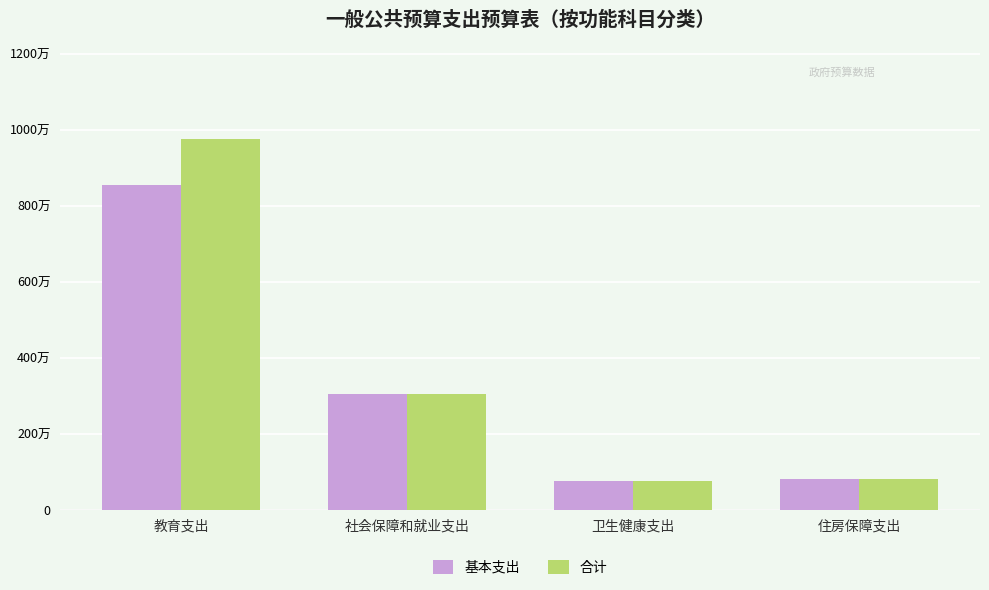

Which series changed the most between 社会保障和就业支出 and 住房保障支出?

基本支出